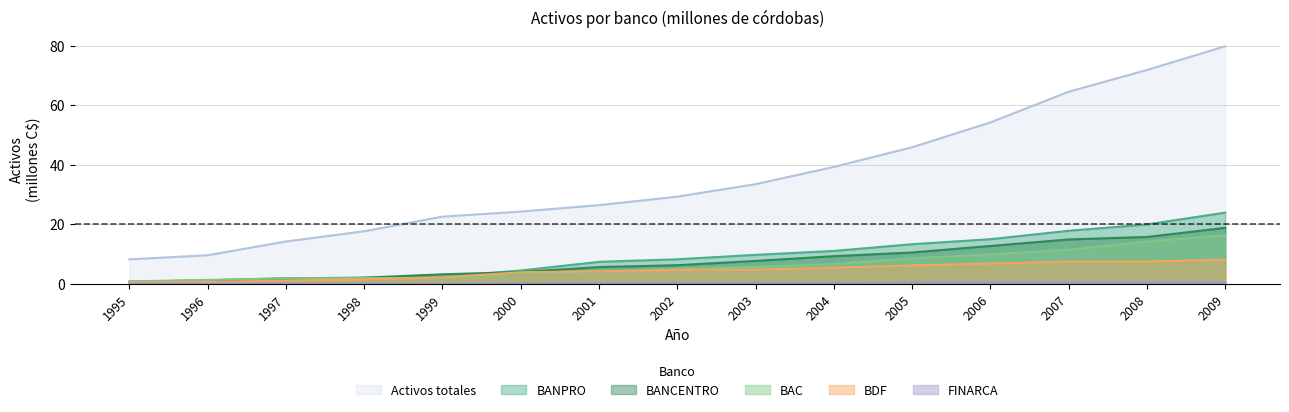

True or false: BANCENTRO and Activos totales intersect in this chart.

False